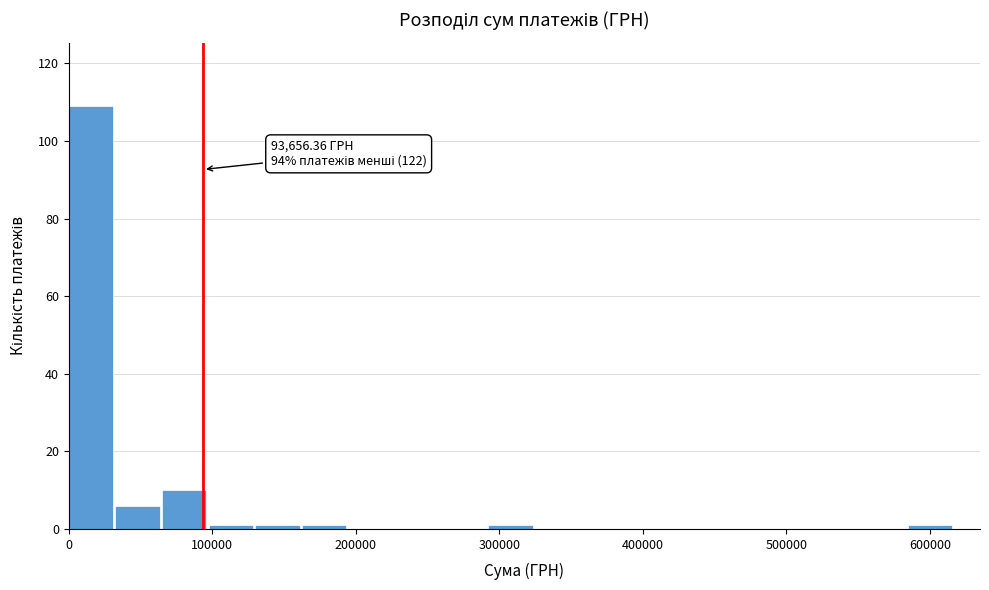

Around what value on the x-axis is the tallest bar? Give the approximate position of its centre, as read against the axis.

20000